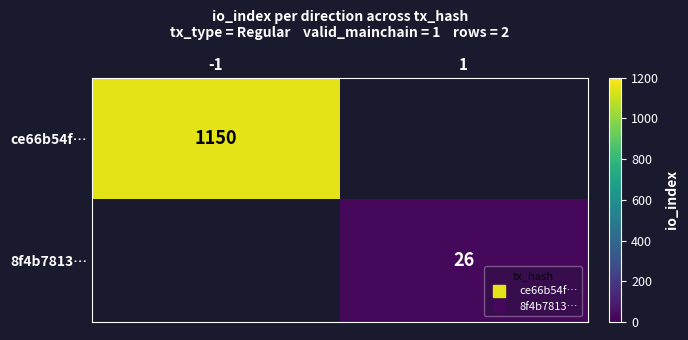

List the labels in order of ce66b54f… value, largest first.

-1, 1